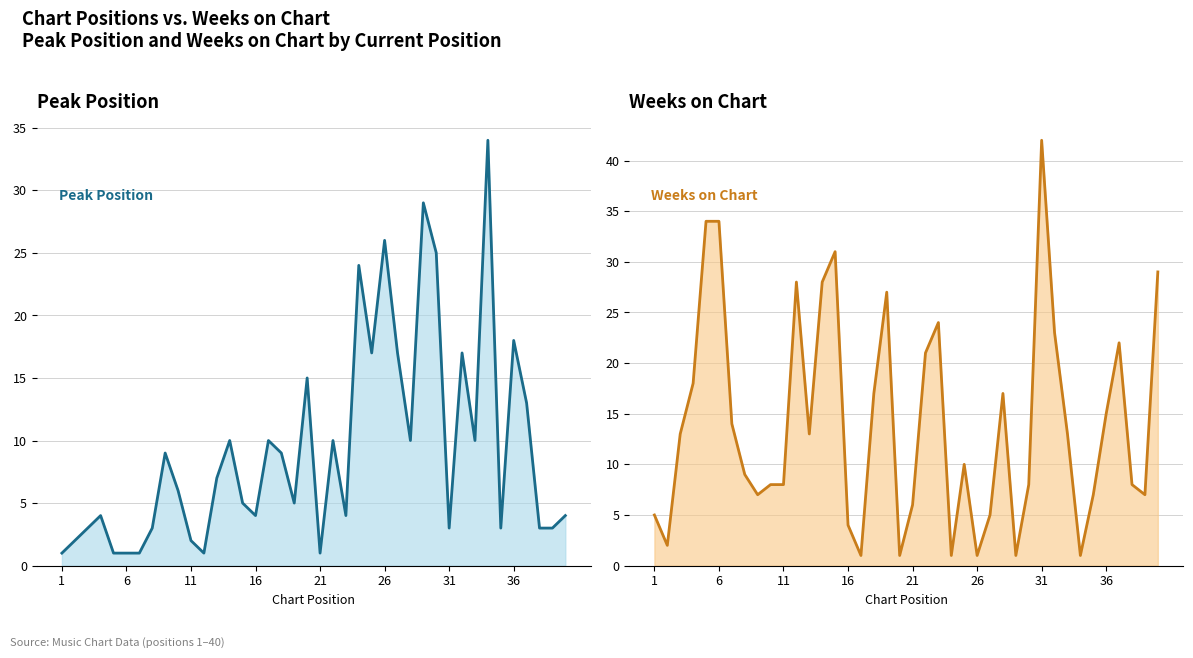

True or false: Weeks on Chart has more than 2 interior local peaks.

True